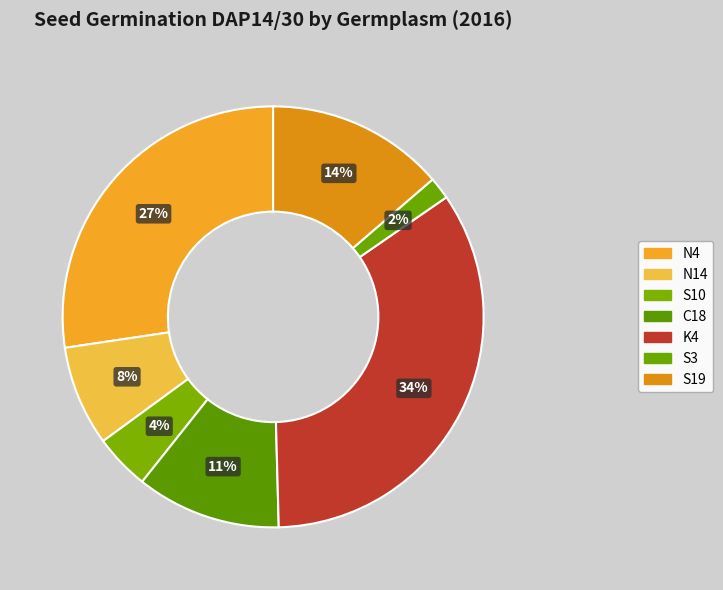

How many slices are in this pie chart?

7